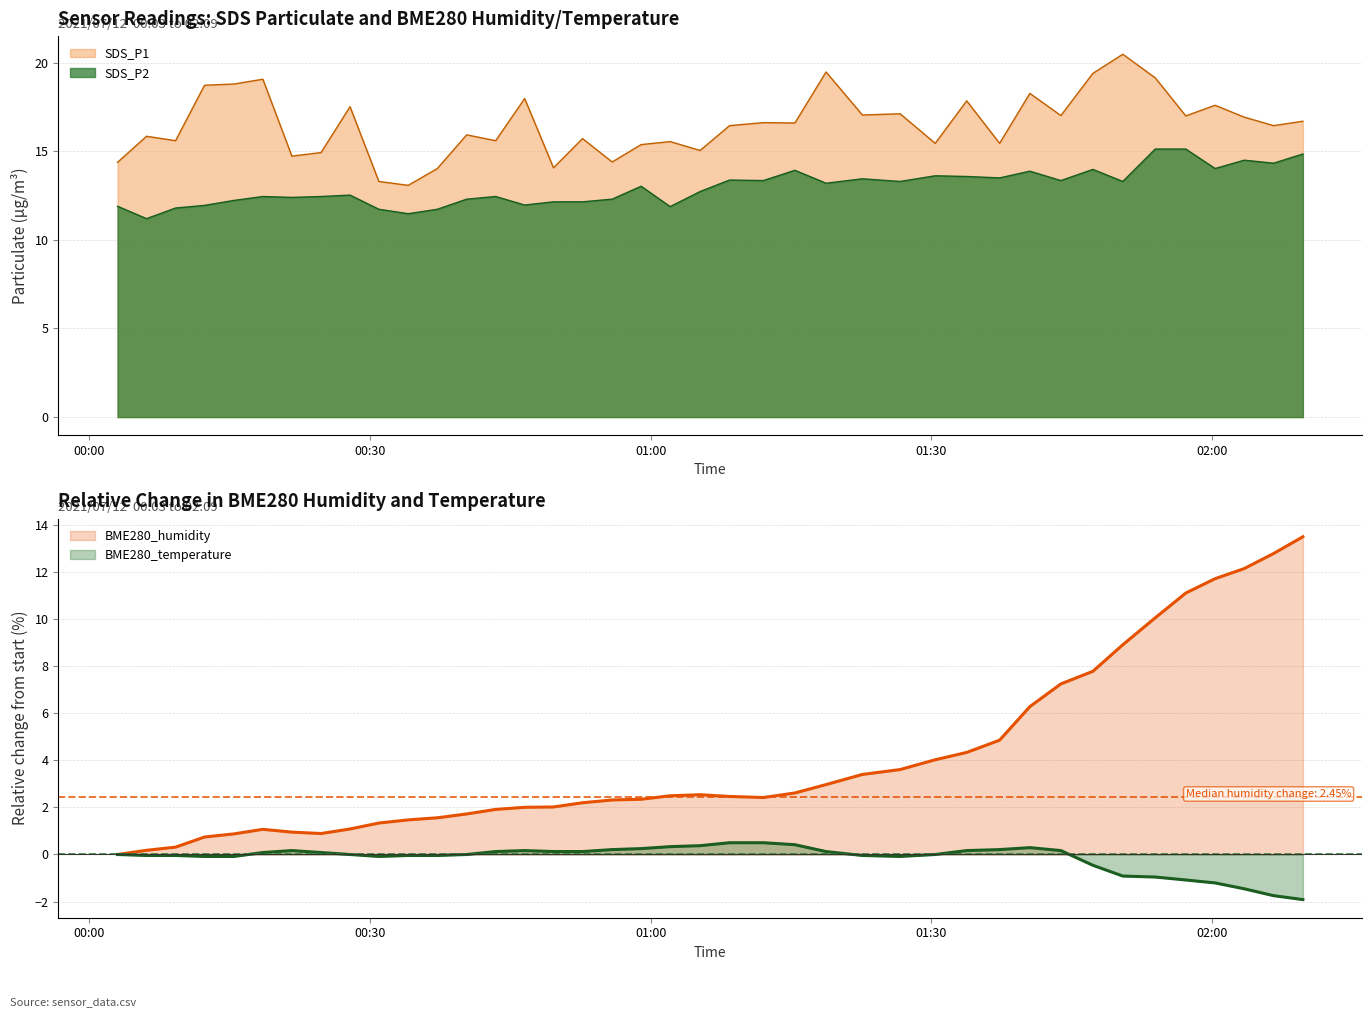

List the series in order of their overall mean, lowest first.

BME280_temperature, BME280_humidity, SDS_P2, SDS_P1